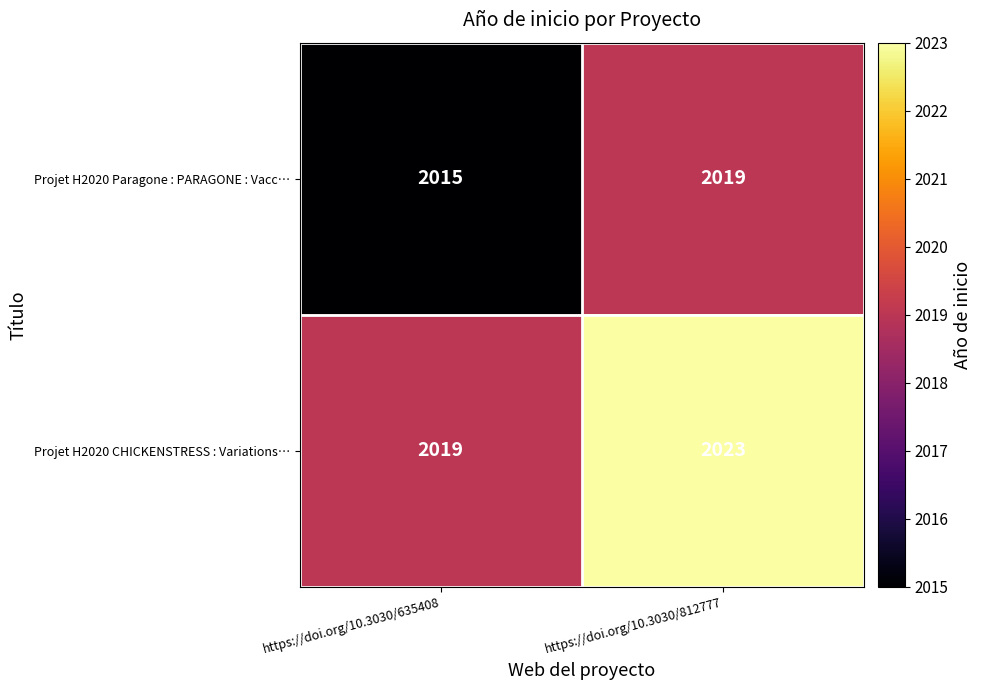

Which label corresponds to the smallest value in the chart?

https://doi.org/10.3030/635408